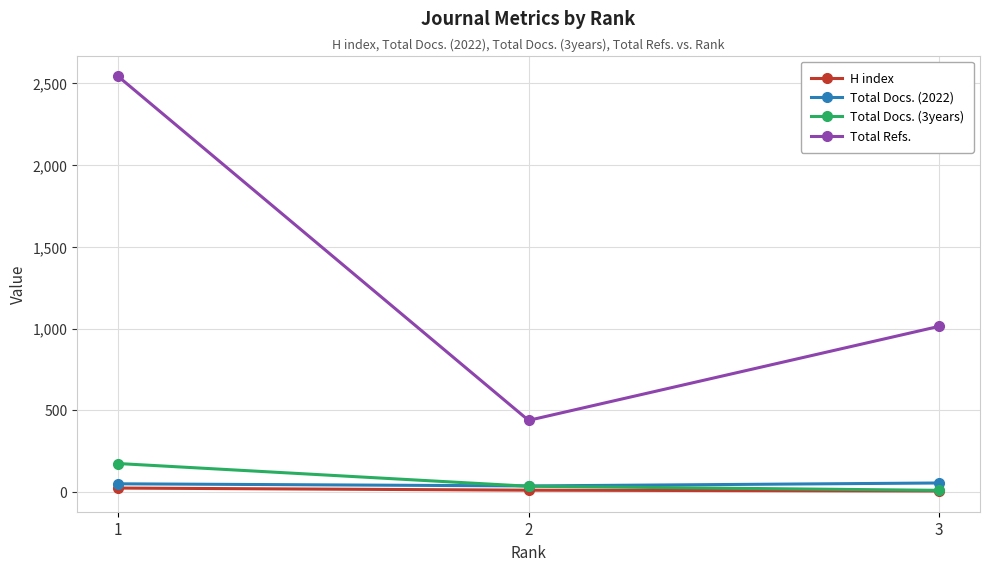

Where is Total Docs. (2022) nearest to the value 46?

1